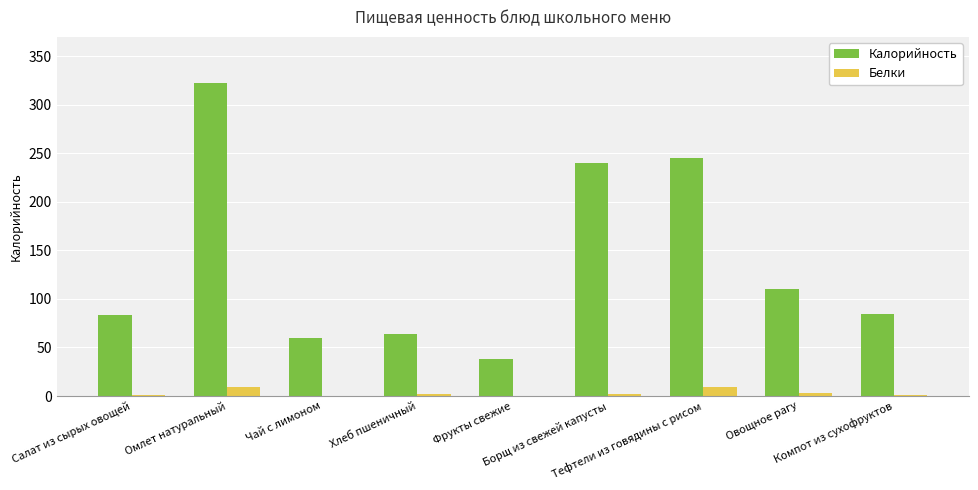

What is the sum of all Калорийность values?

1246.4